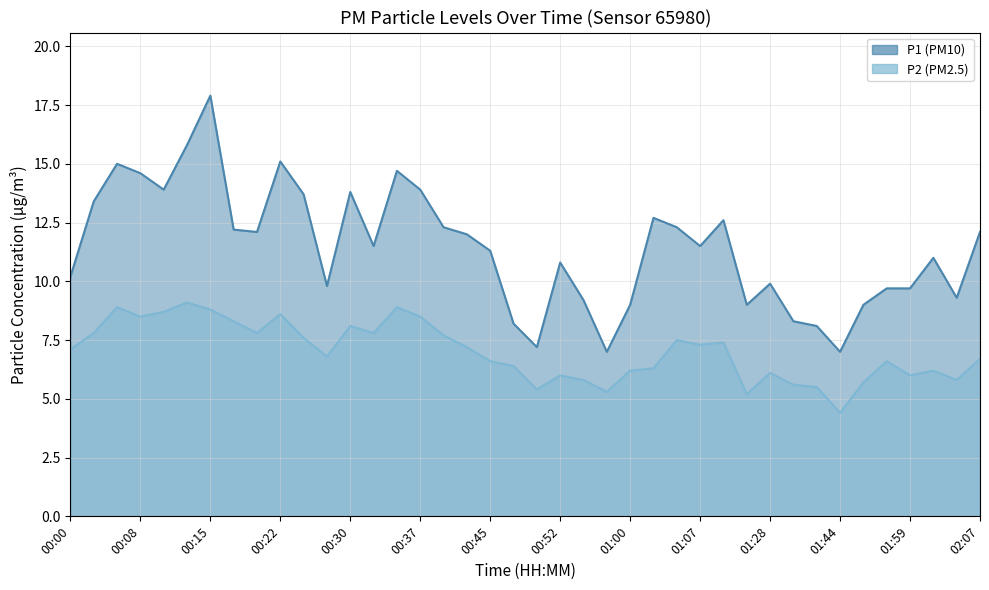

Where is P1 nearest to the value 12?

00:42